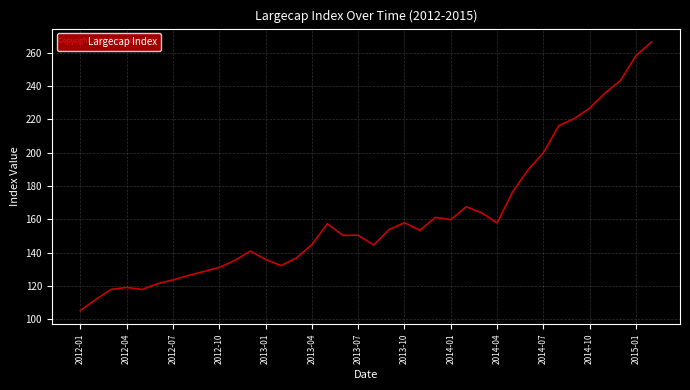

What is the difference between the maximum and minimum values?

161.4